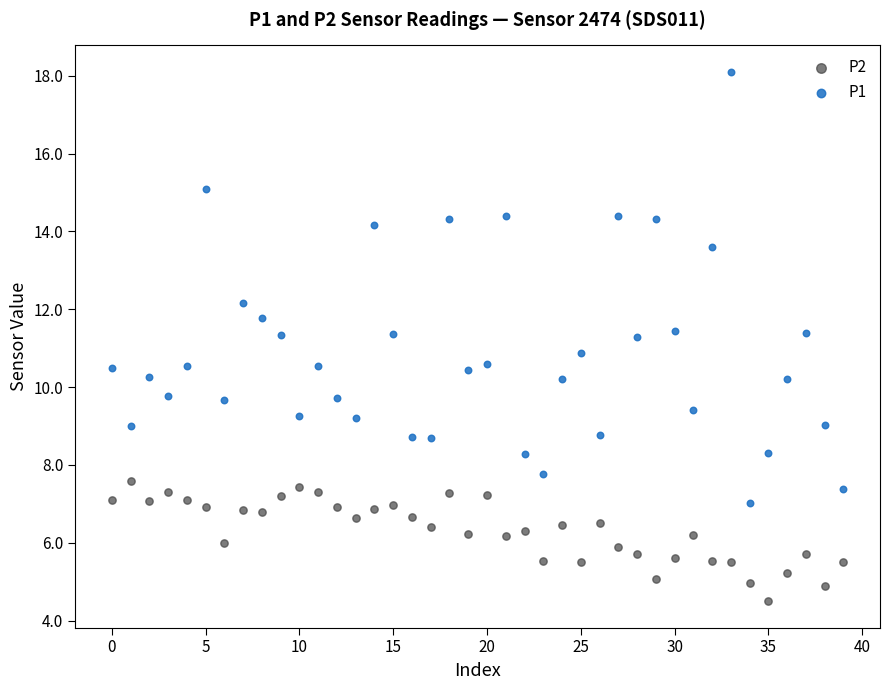

Across all data points, what is the range of Y values (max minus min)?

13.6